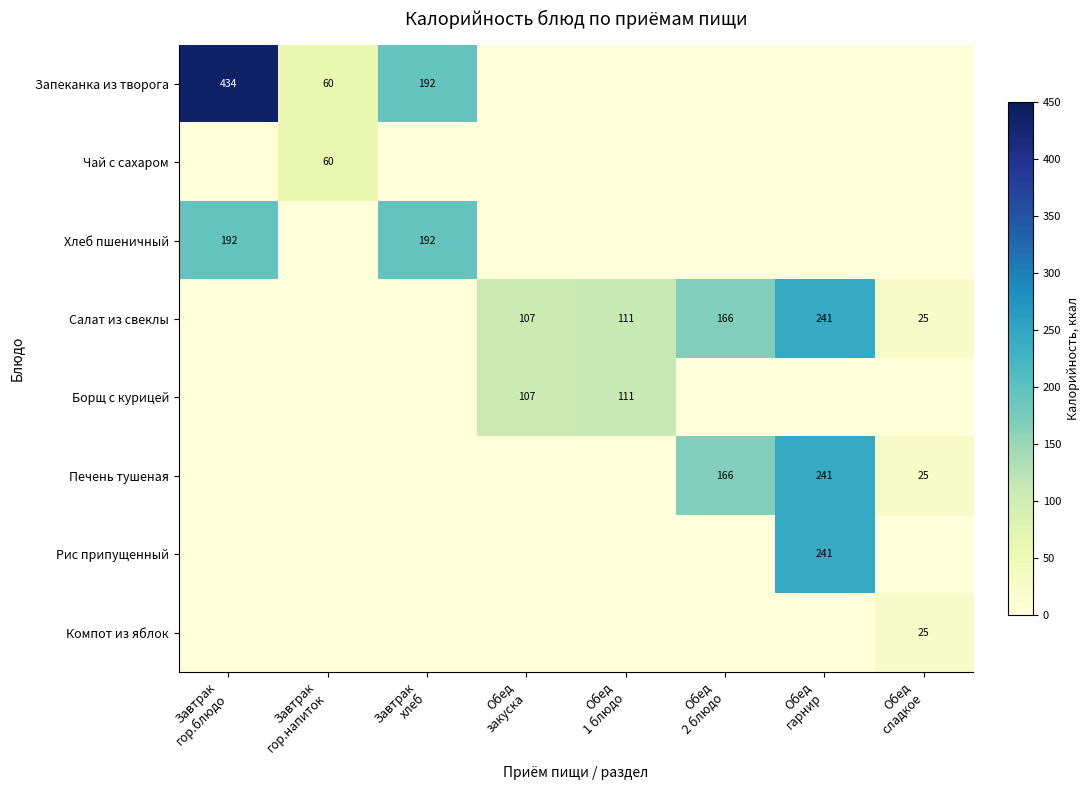

Which series changed the most between Обед закуска and Обед сладкое?

Борщ с курицей